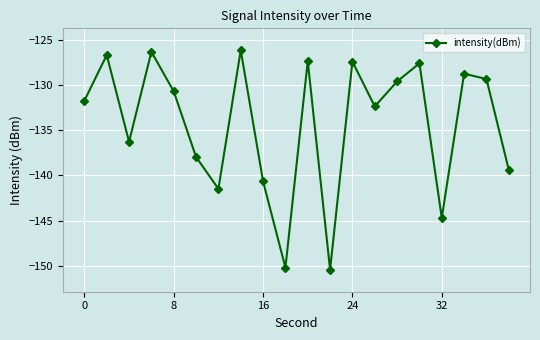

What is the difference between the maximum and minimum values?

24.2